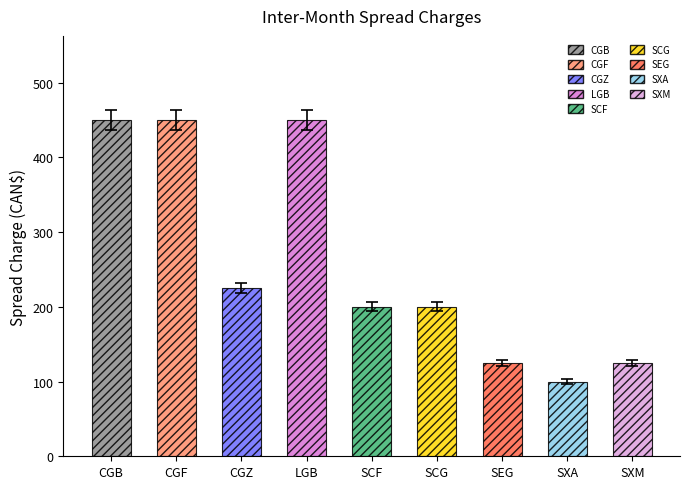

At which category does the chart reach its peak across all series?

CGB